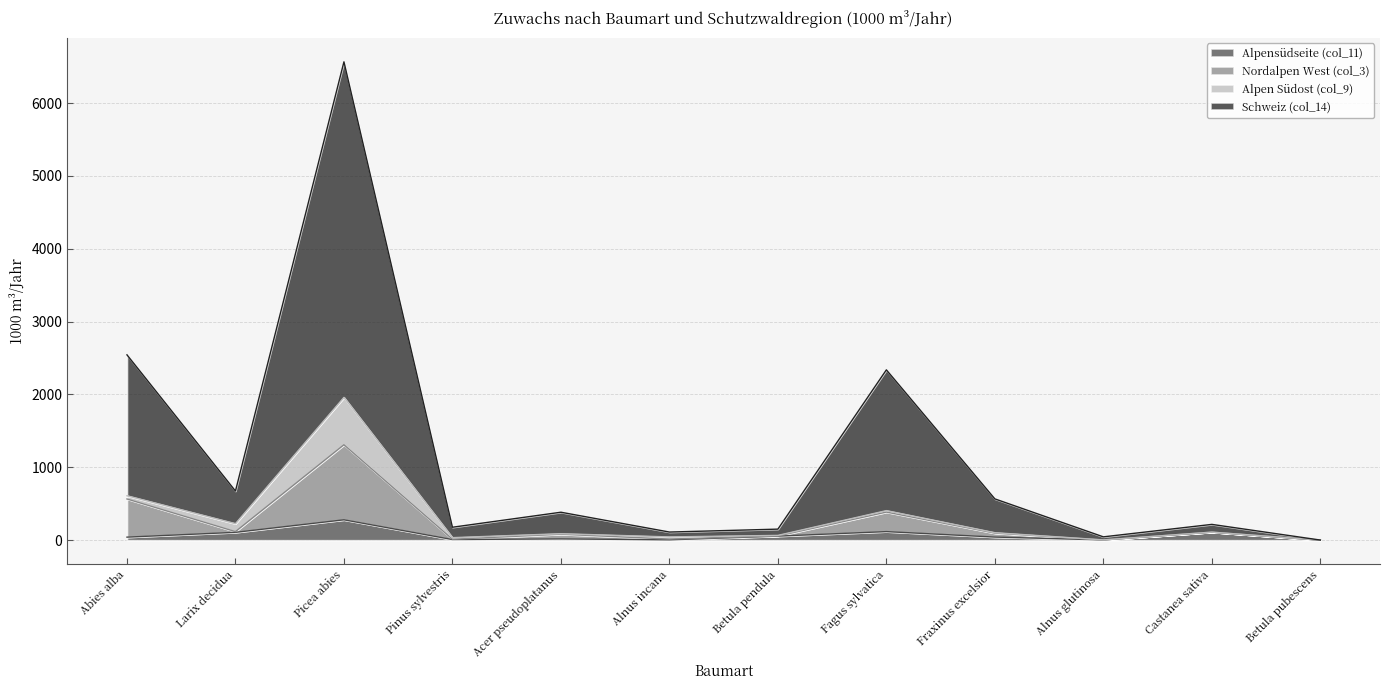

The Schweiz (col_14) series shows 1112 at Larix decidua. True or false?

False